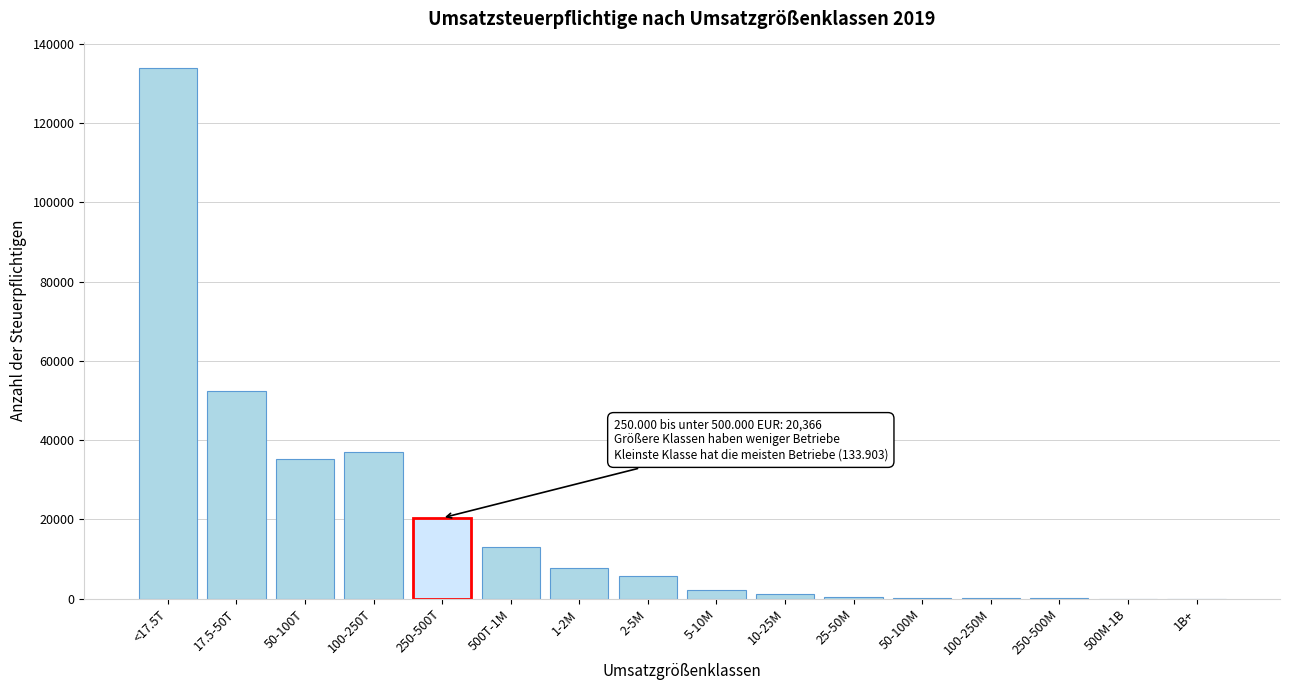

At which label is the value closest to 66955?

17.5-50T